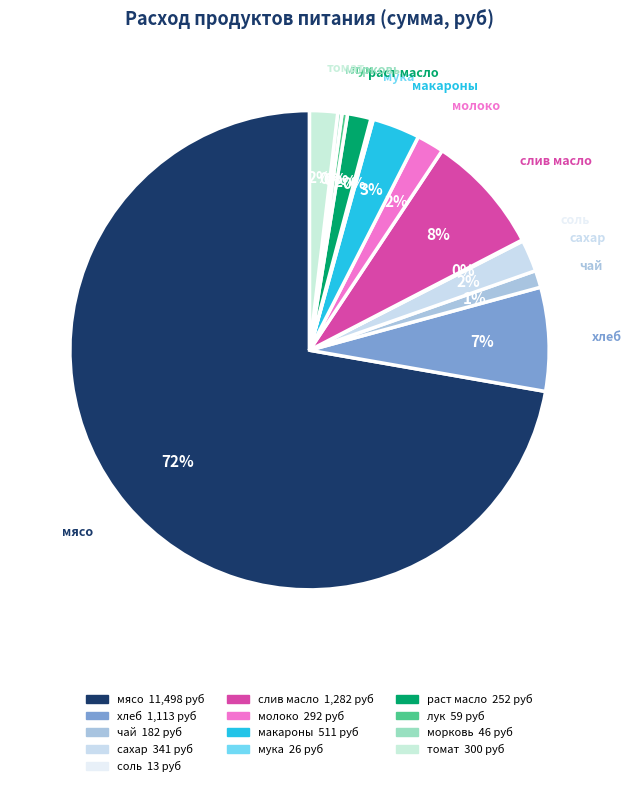

How many segments does this pie chart have?

13